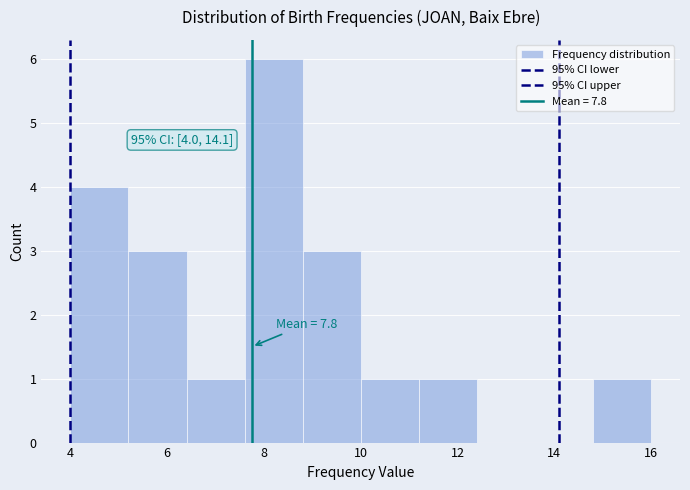

Over which range of the x-axis is the bar tallest?

7.6 to 8.8